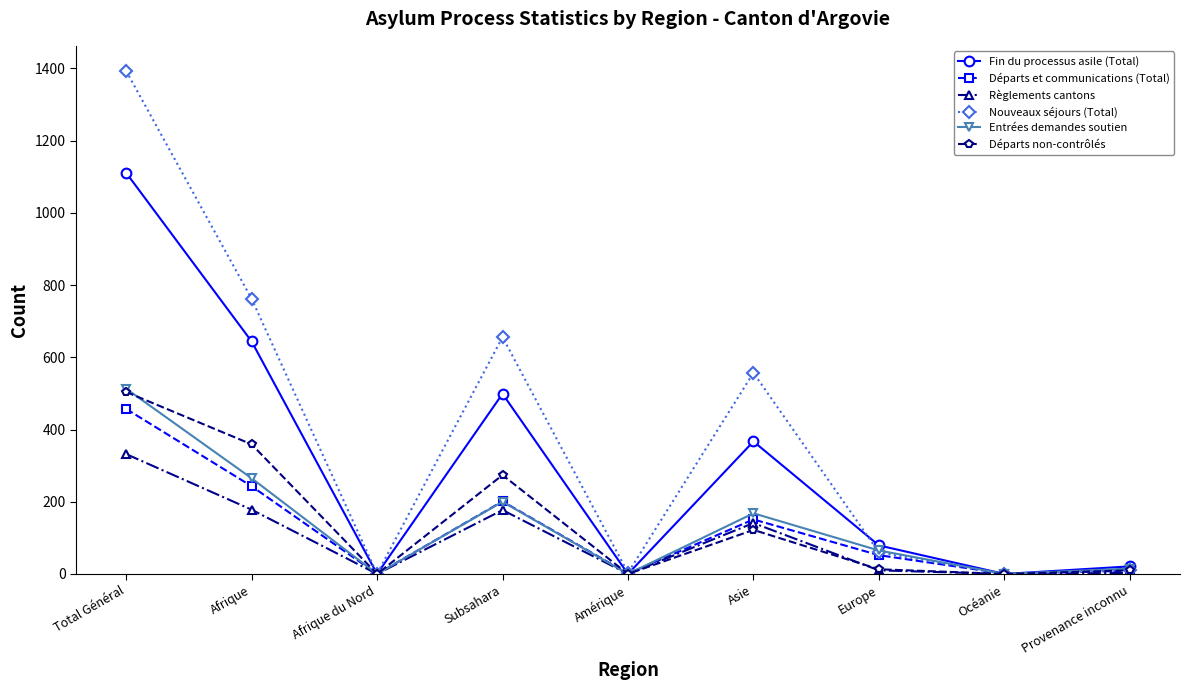

The Règlements cantons series shows -162 at Afrique du Nord. True or false?

False